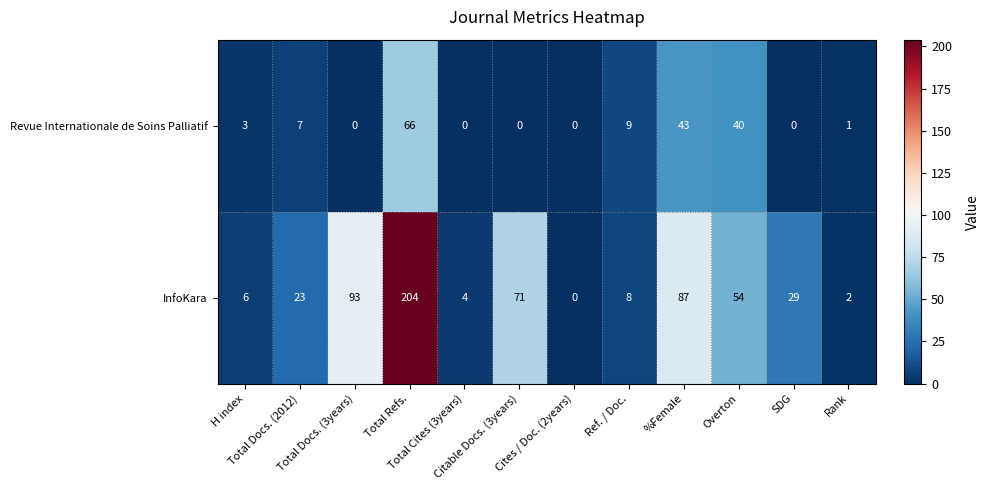

Which series has the widest spread of values?

InfoKara